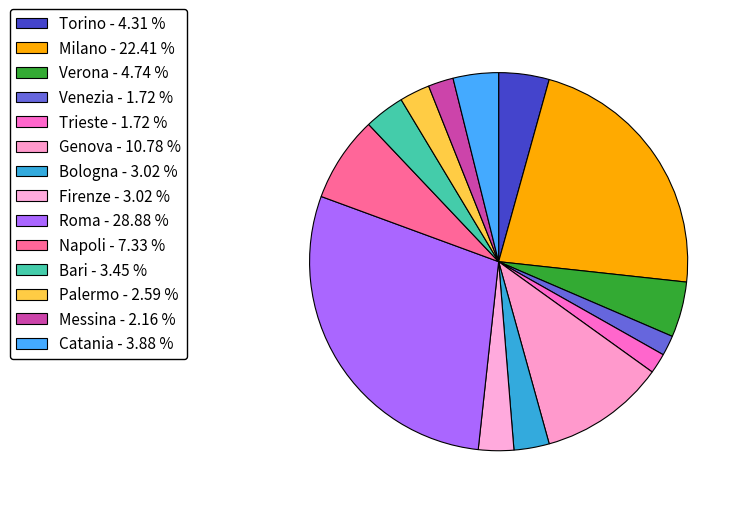

How many segments does this pie chart have?

14